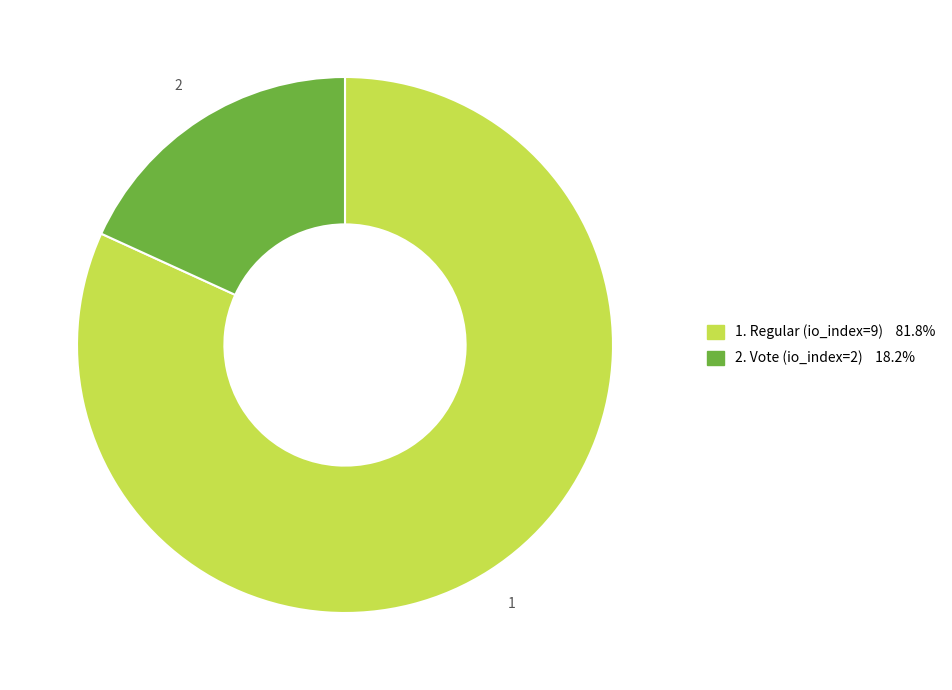

Is there a majority slice in this chart?

Yes